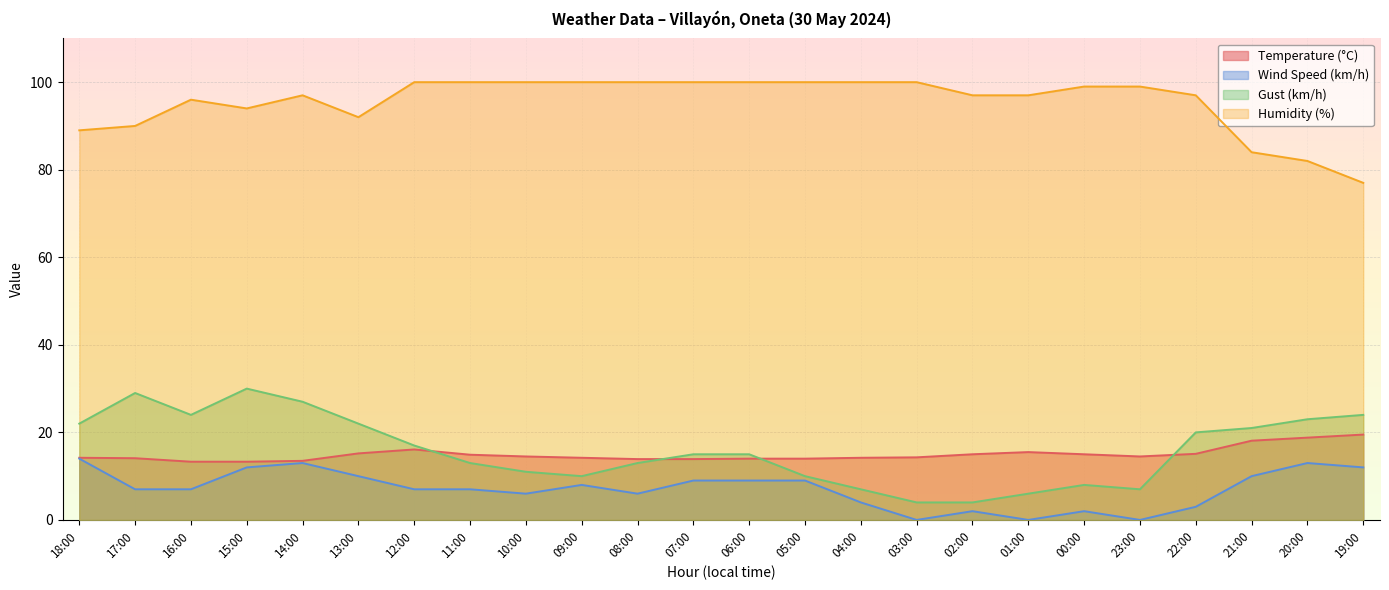

How many interior local valleys does the Gust (km/h) series have?

3